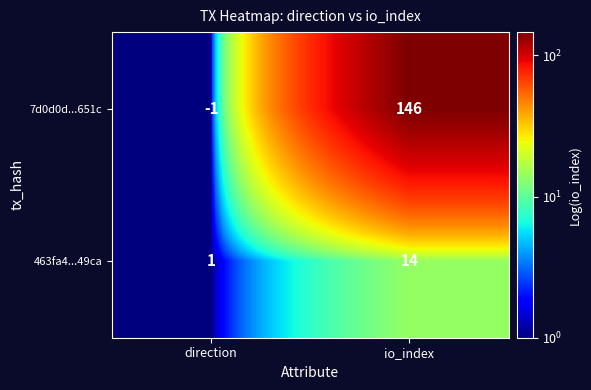

The 463fa4...49ca series shows 2 at direction. True or false?

False